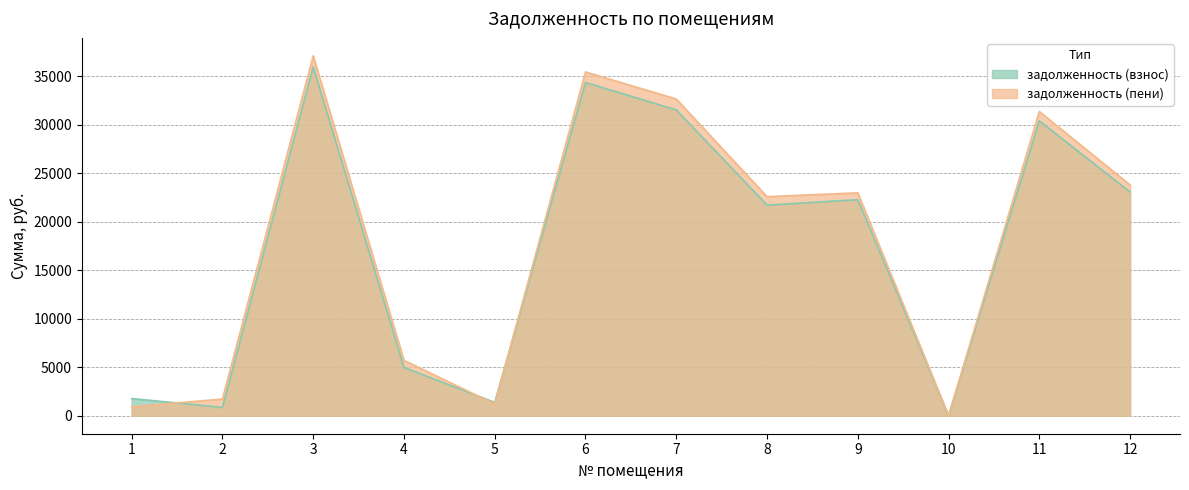

Where do задолженность (взнос) and задолженность (пени) first cross each other?

1 and 2